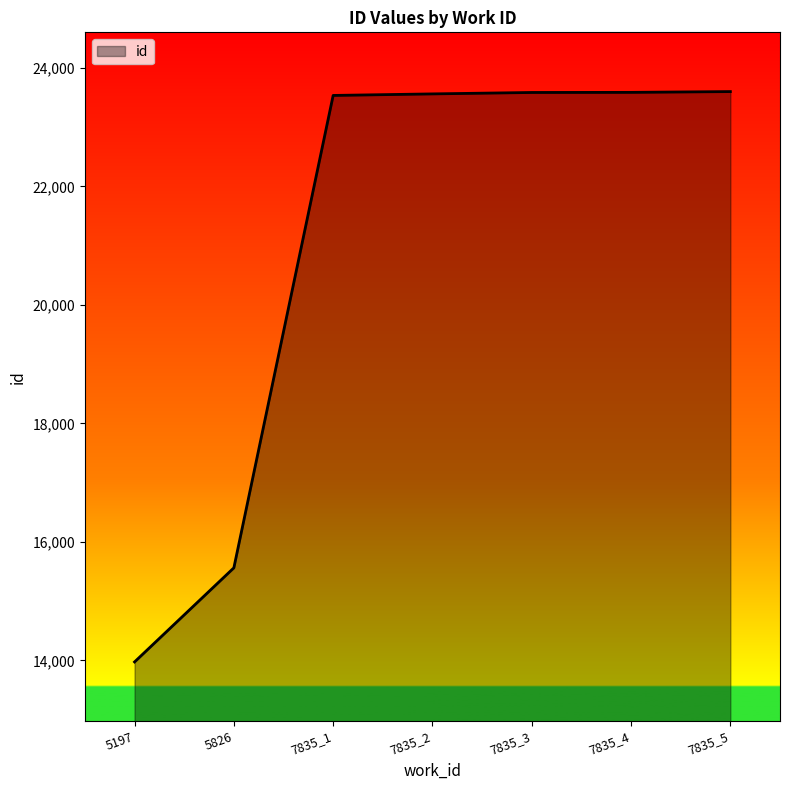

How many values are below 23561?

3